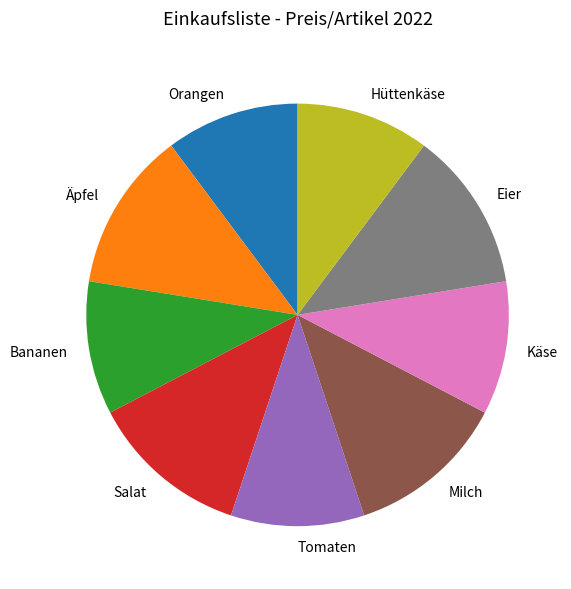

True or false: Äpfel accounts for 12% of the total.

True